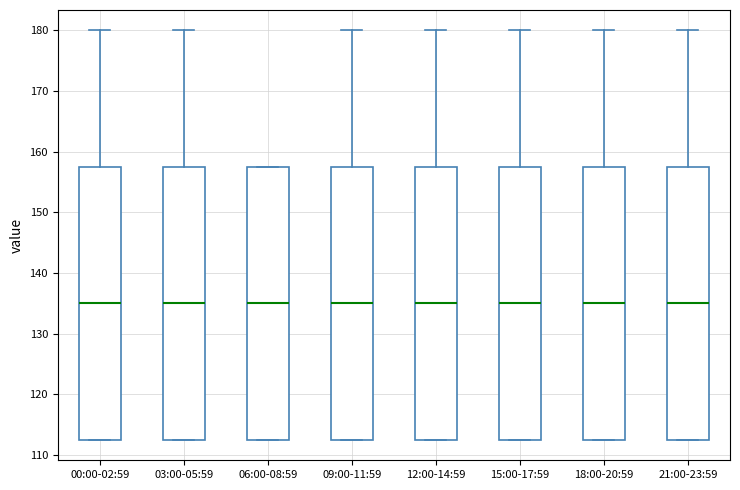

Reading left to right, read every box against the y-axis: the position of its median line, the range the box covers, and the ends of its whiskers. The values are not printed on the chart, so give them approximately, as read against the axis.

00:00-02:59: median 135, box 113 to 158, whiskers 113 to 180
03:00-05:59: median 135, box 113 to 158, whiskers 113 to 180
06:00-08:59: median 135, box 113 to 158, whiskers 113 to 158
09:00-11:59: median 135, box 113 to 158, whiskers 113 to 180
12:00-14:59: median 135, box 113 to 158, whiskers 113 to 180
15:00-17:59: median 135, box 113 to 158, whiskers 113 to 180
18:00-20:59: median 135, box 113 to 158, whiskers 113 to 180
21:00-23:59: median 135, box 113 to 158, whiskers 113 to 180